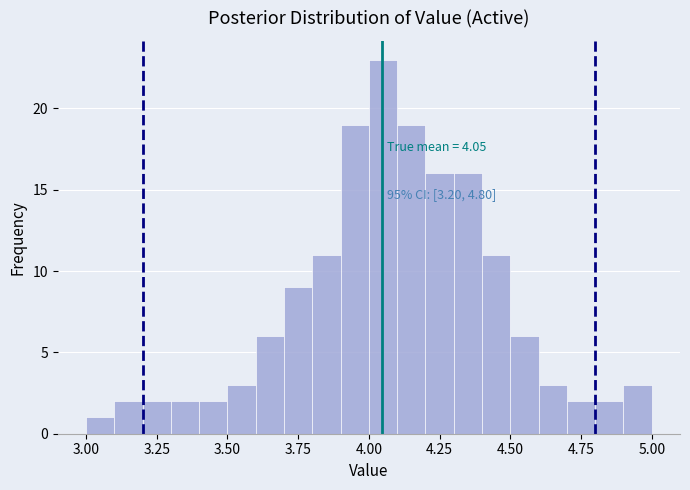

Around what value on the x-axis is the tallest bar? Give the approximate position of its centre, as read against the axis.

4.05